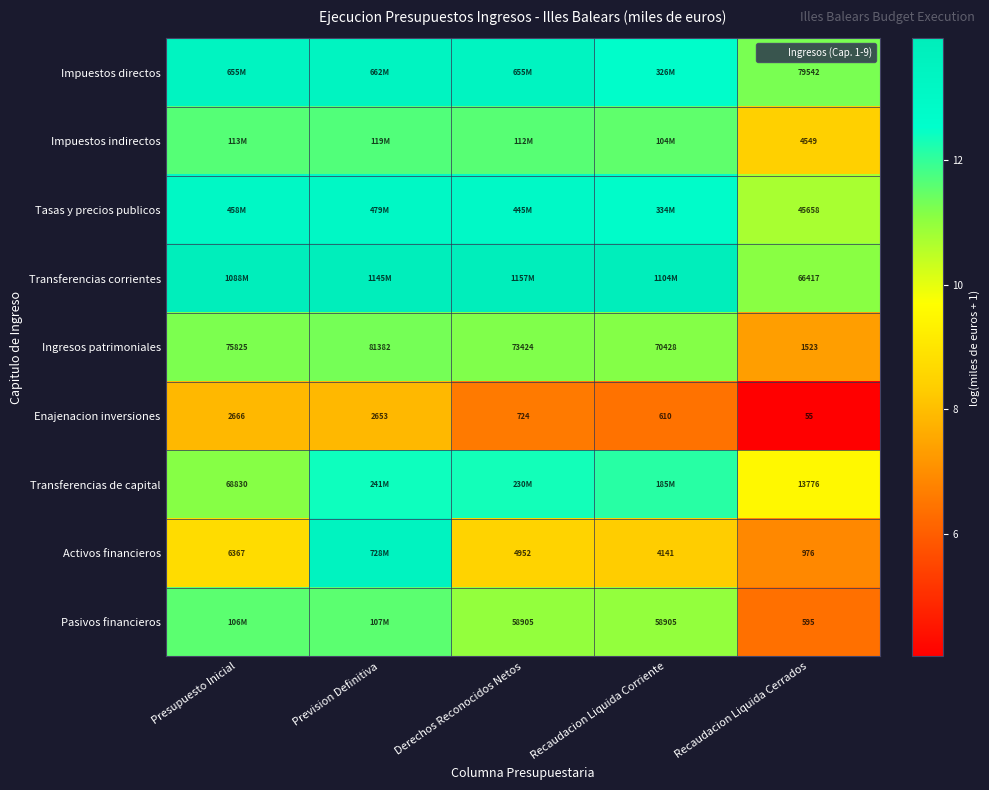

Is the value of Transferencias corrientes at Recaudacion Liquida Cerrados greater than the value of Activos financieros at Derechos Reconocidos Netos?

Yes